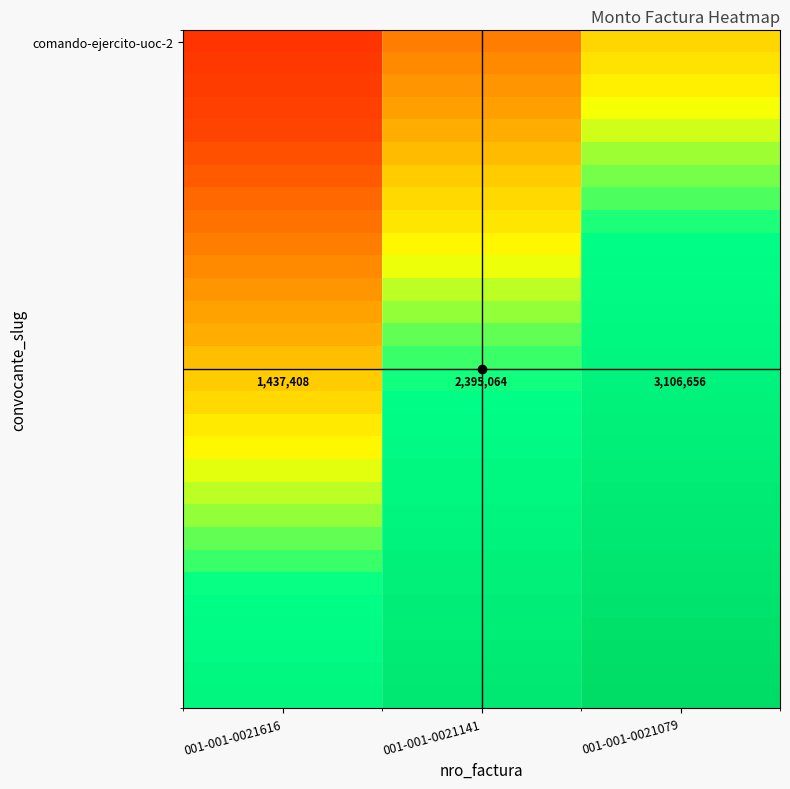

Which label corresponds to the smallest value in the chart?

001-001-0021616